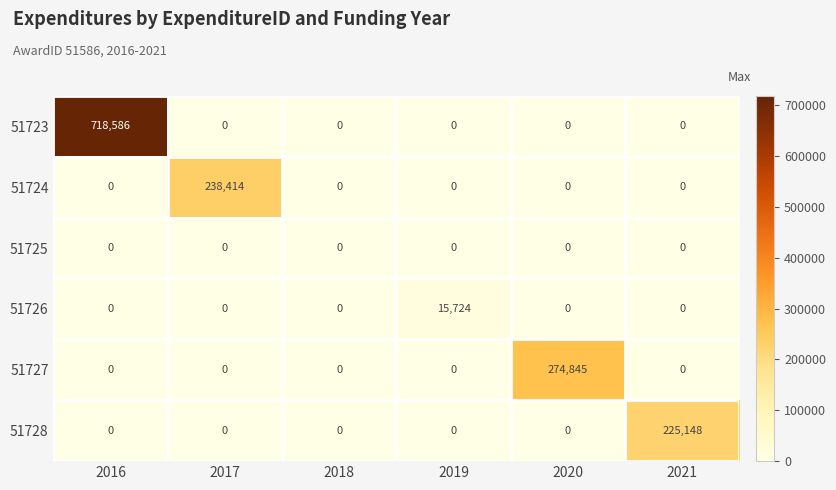

What is the sum of all 51724 values?

238414